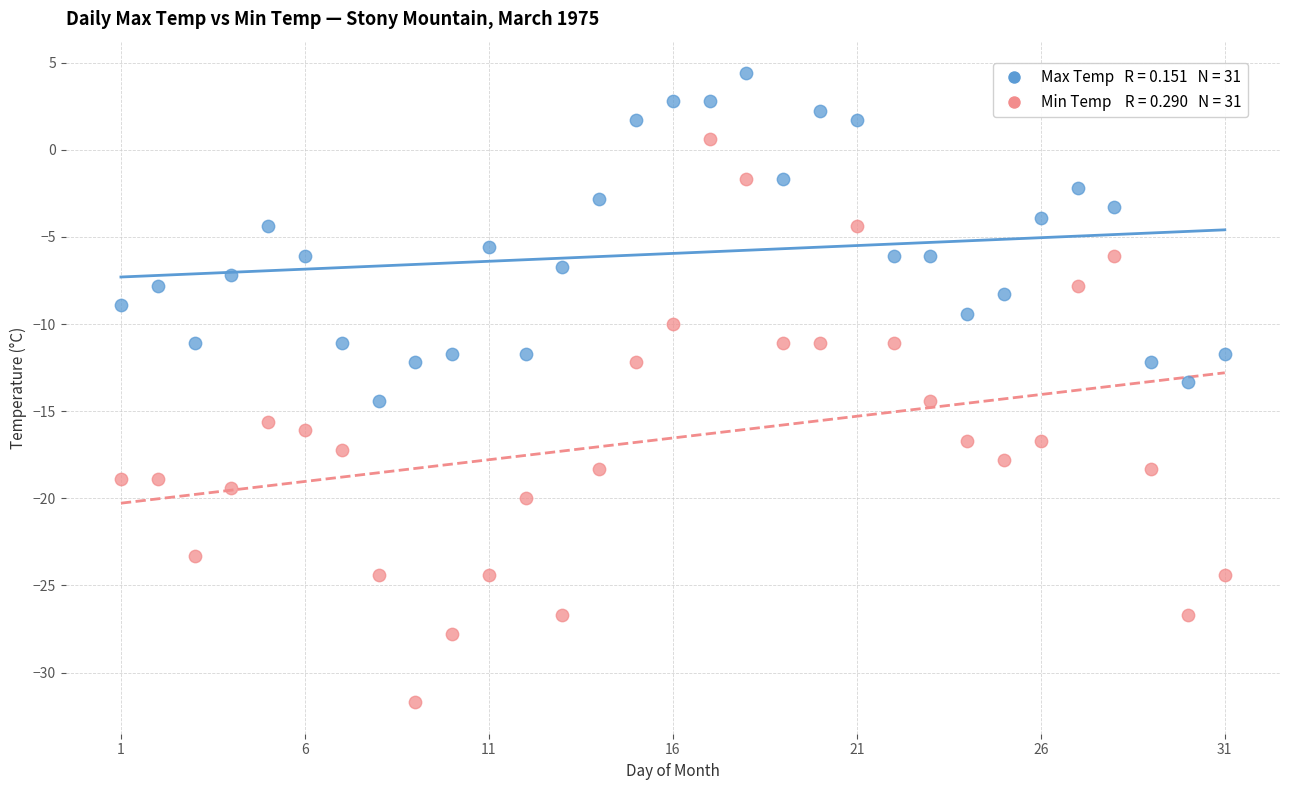

Across all data points, what is the range of X values (max minus min)?

30.0